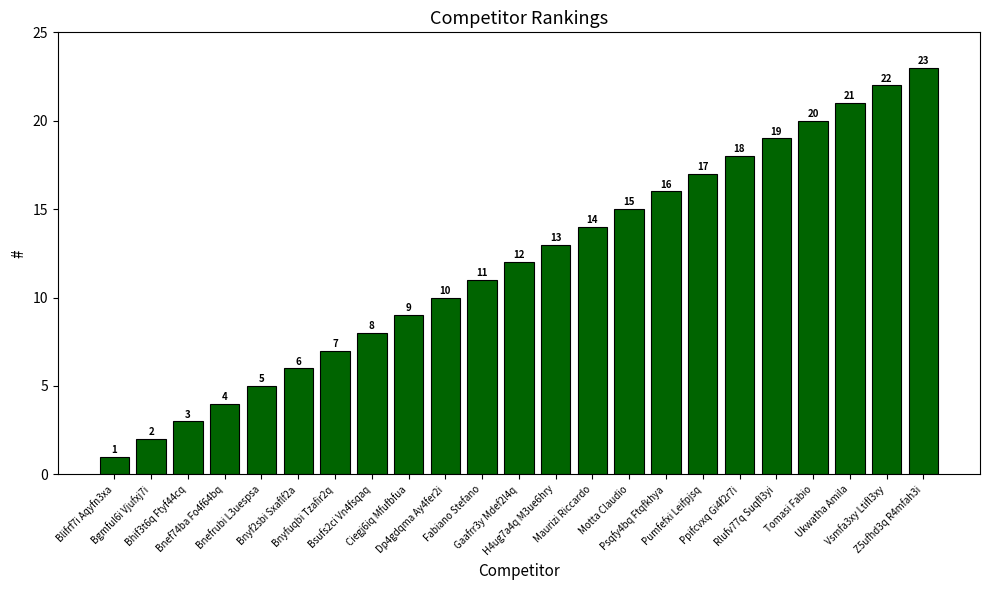

What is the difference between the maximum and second lowest values?

21